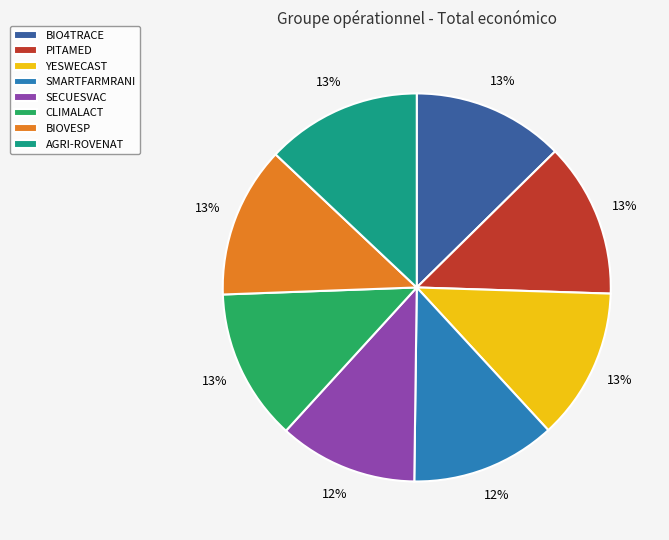

The PITAMED slice represents 20% of the pie. True or false?

False